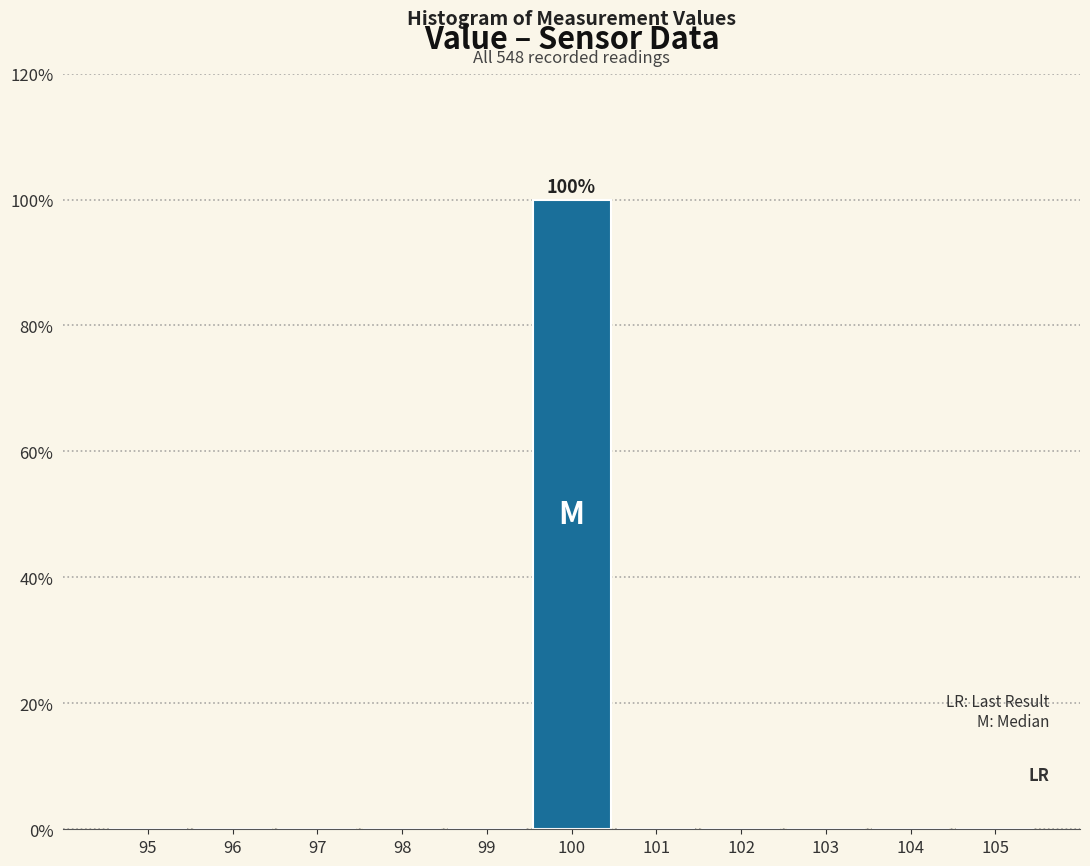

Reading left to right, transcribe all the data shown in this chart.

95=0	96=0	97=0	98=0	99=0	100=100	101=0	102=0	103=0	104=0	105=0